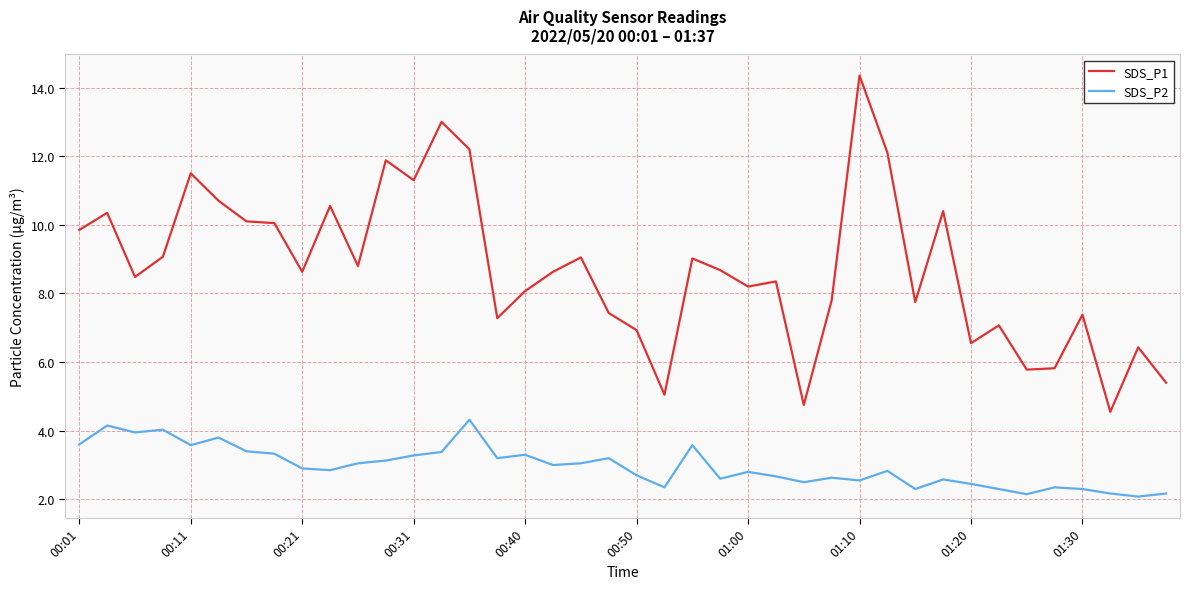

True or false: SDS_P2 and SDS_P1 intersect in this chart.

False